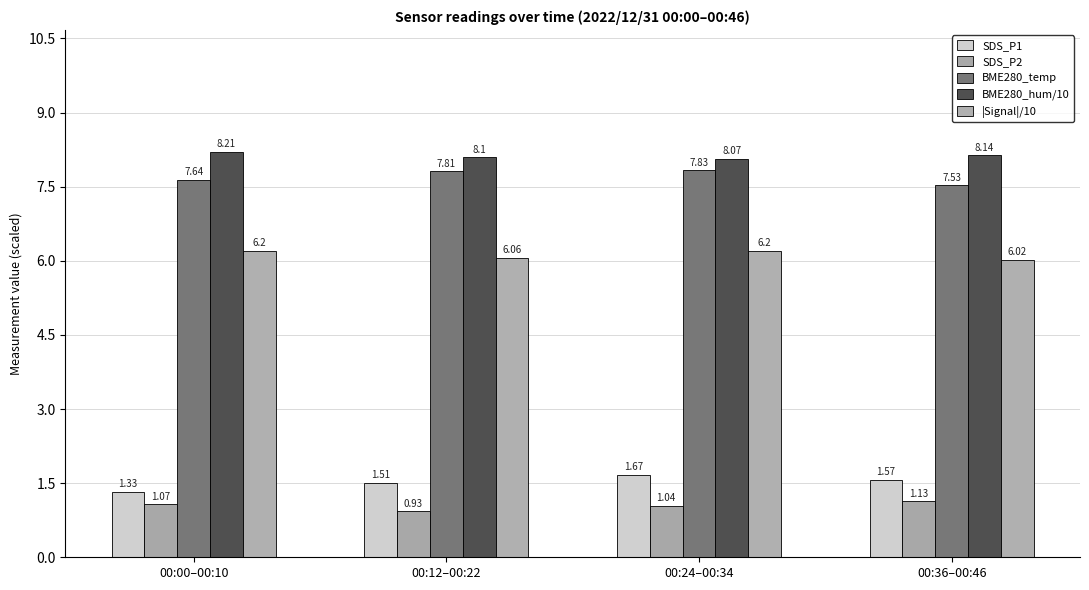

Count the number of data series in this chart.

5